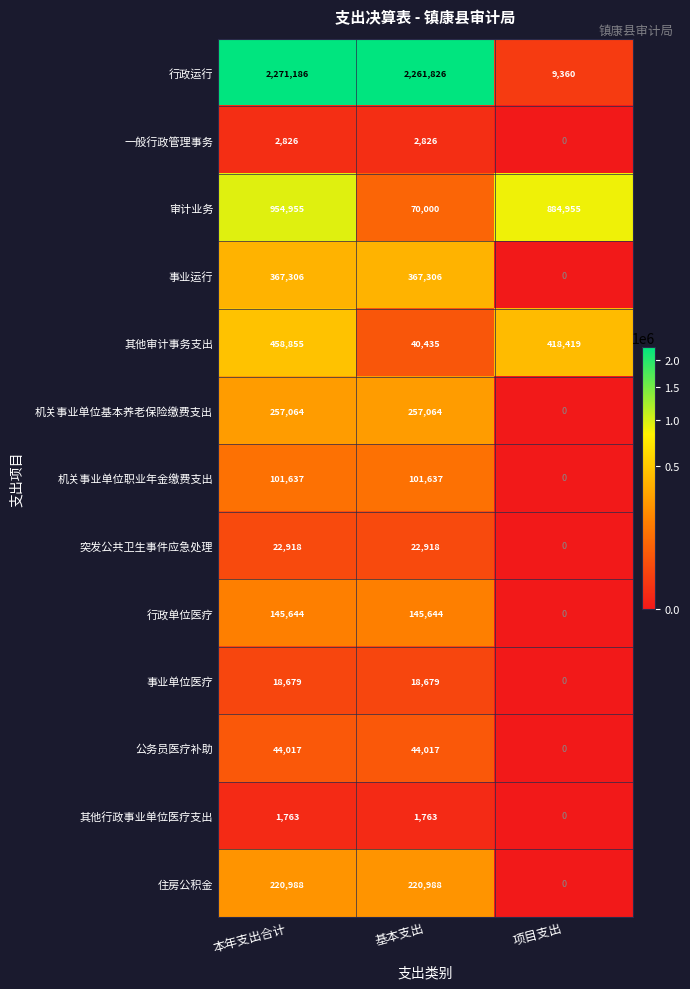

How many series are shown in this chart?

13